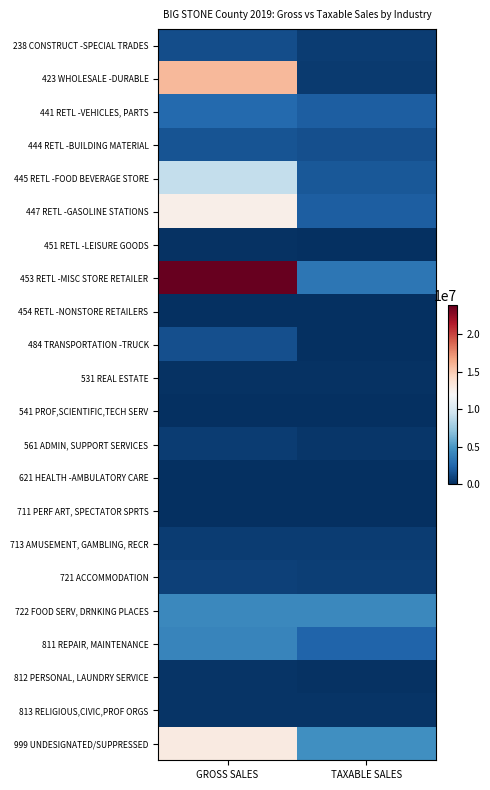

What is the total value across all series at GROSS SALES?

92670783